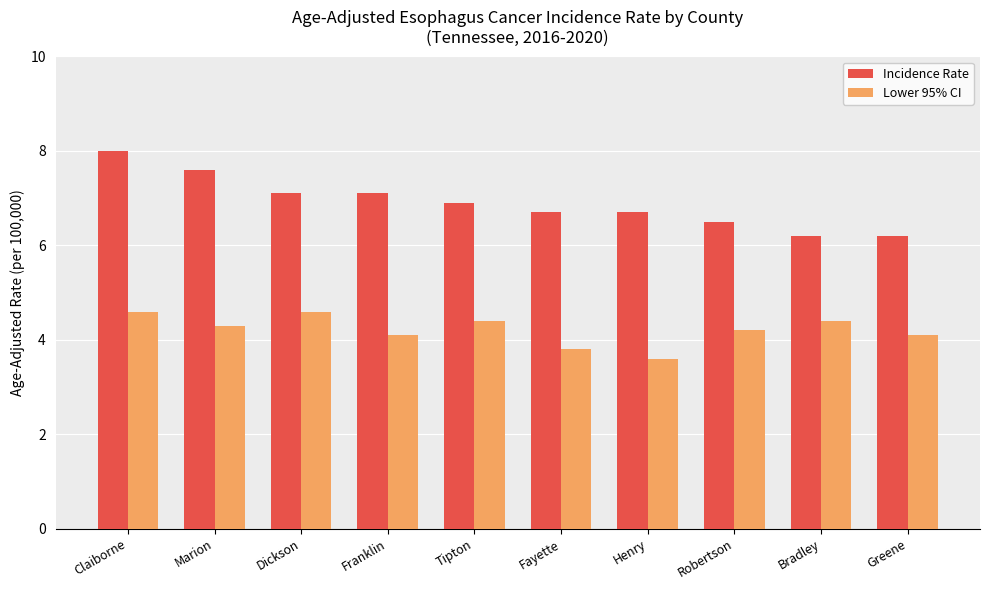

Which series changed the most between Dickson and Fayette?

Lower 95% CI